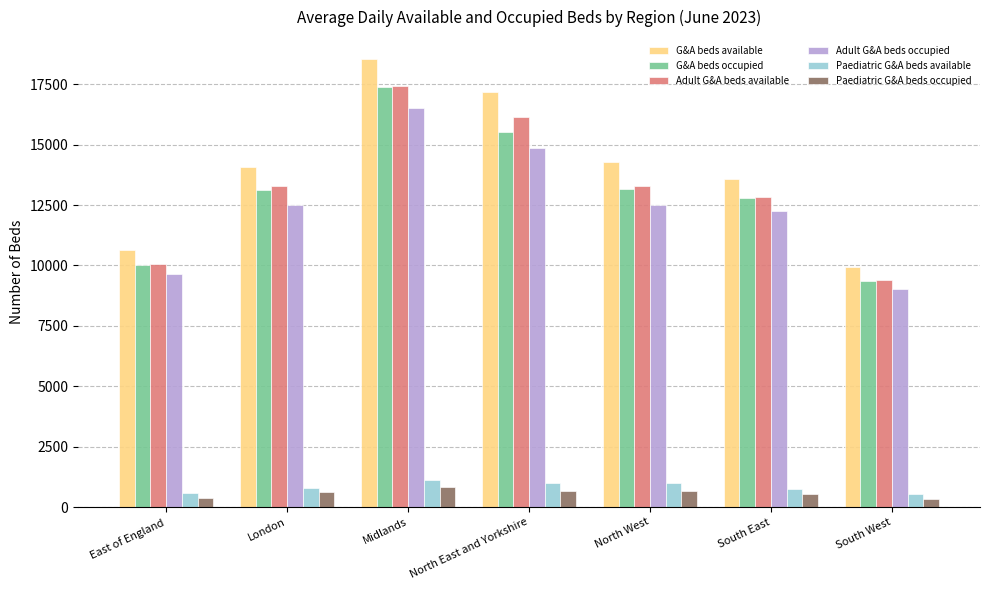

What is the sum of all G&A beds occupied values?

91298